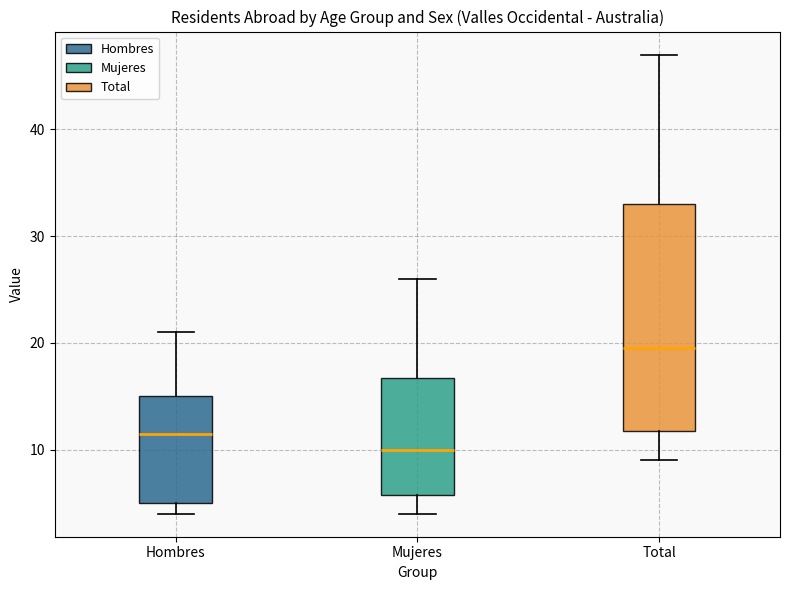

Reading left to right, read every box against the y-axis: the position of its median line, the range the box covers, and the ends of its whiskers. The values are not printed on the chart, so give them approximately, as read against the axis.

Hombres: median 12, box 5 to 15, whiskers 4 to 21
Mujeres: median 10, box 6 to 17, whiskers 4 to 26
Total: median 20, box 12 to 33, whiskers 9 to 47